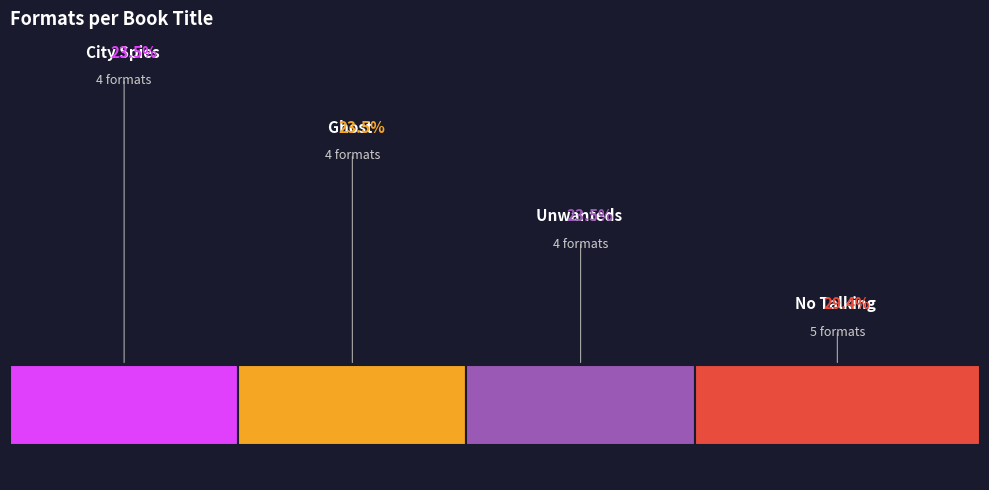

Which slice is the largest?

No Talking